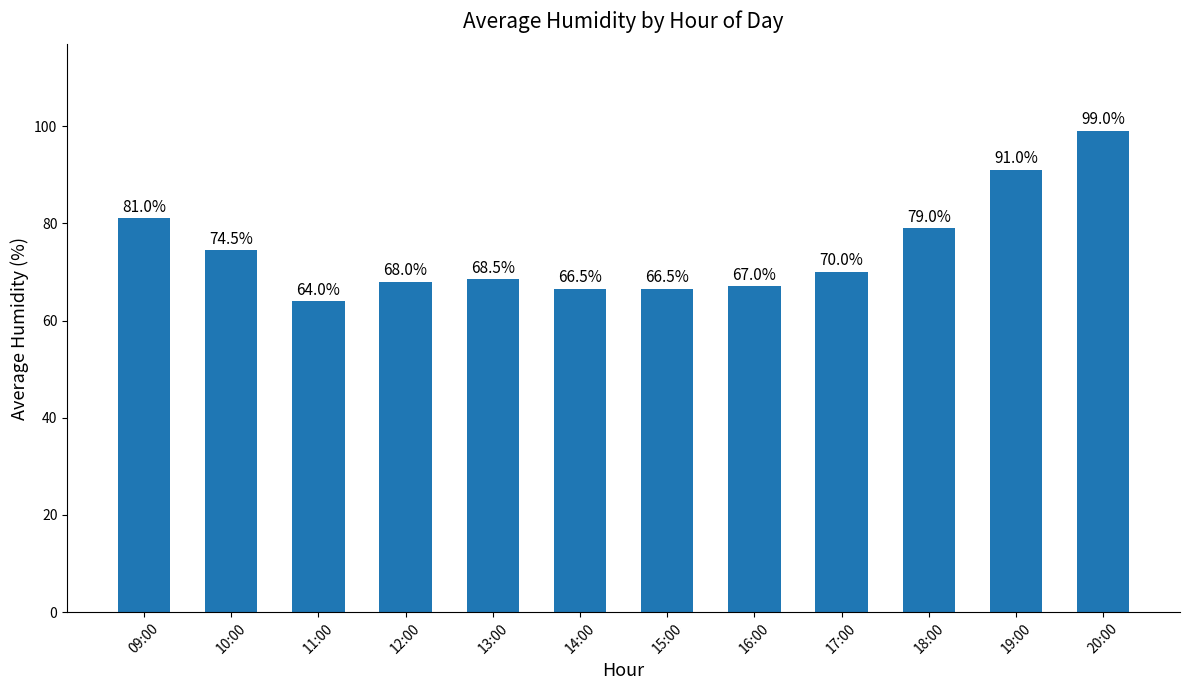

What is the change in value from 12:00 to 19:00?

+23.0